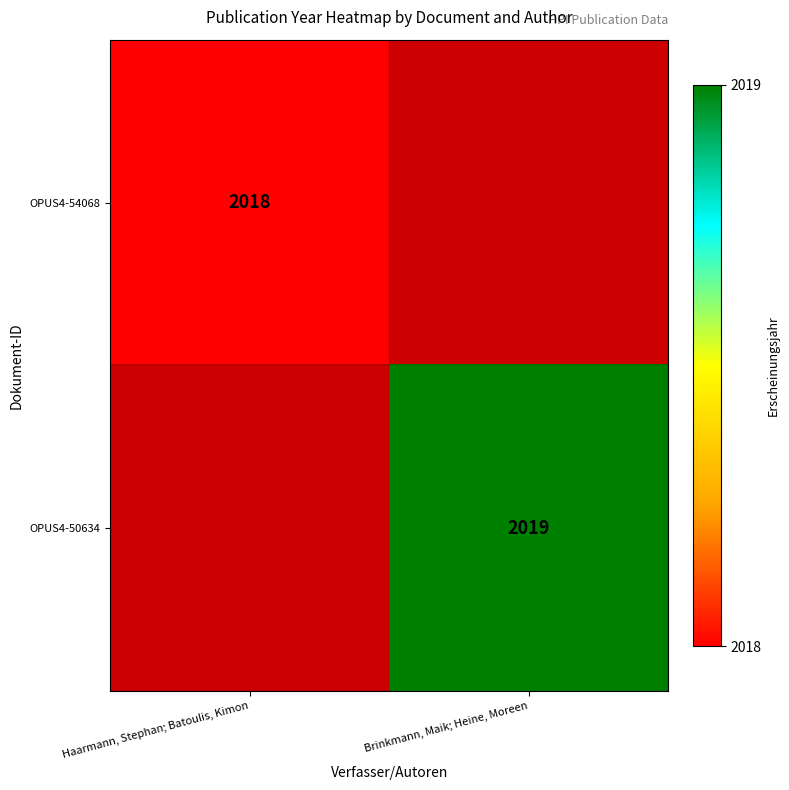

True or false: OPUS4-54068 has a value of 3242 at Haarmann, Stephan; Batoulis, Kimon.

False